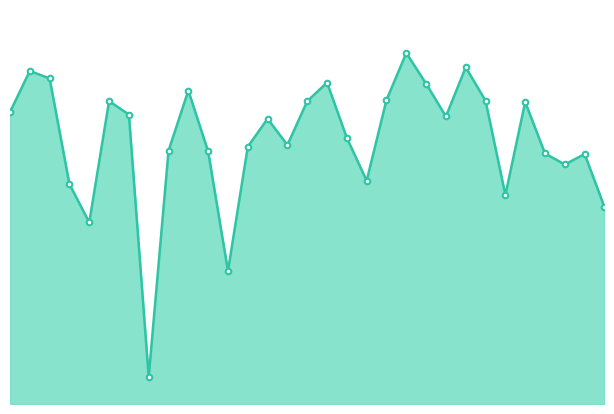

Is this an area chart (filled region under the line)?

Yes